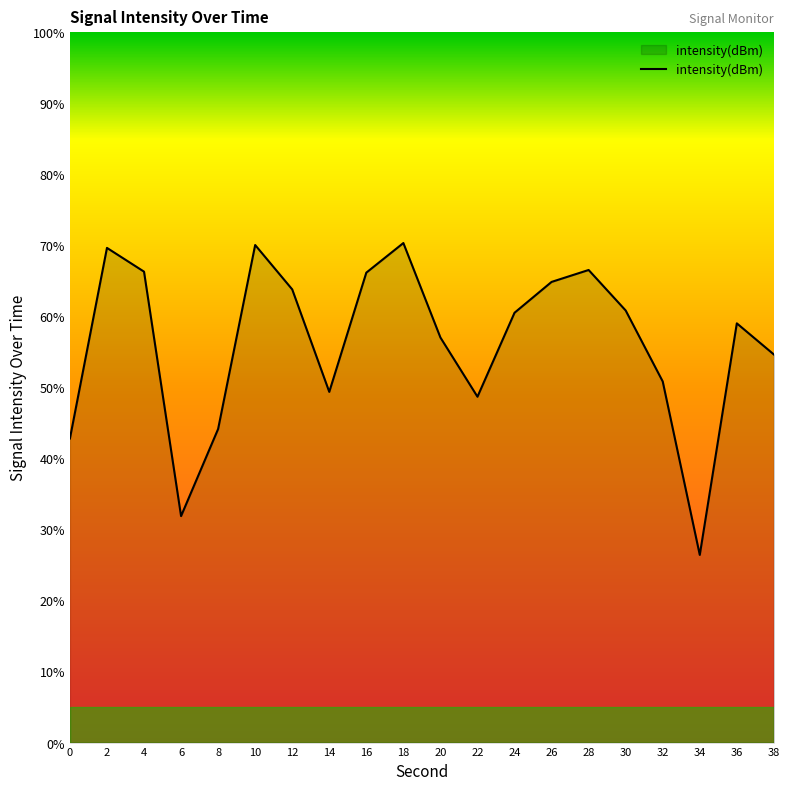

Approximately how many times larger is the value at 36 compared to 8?

1.3